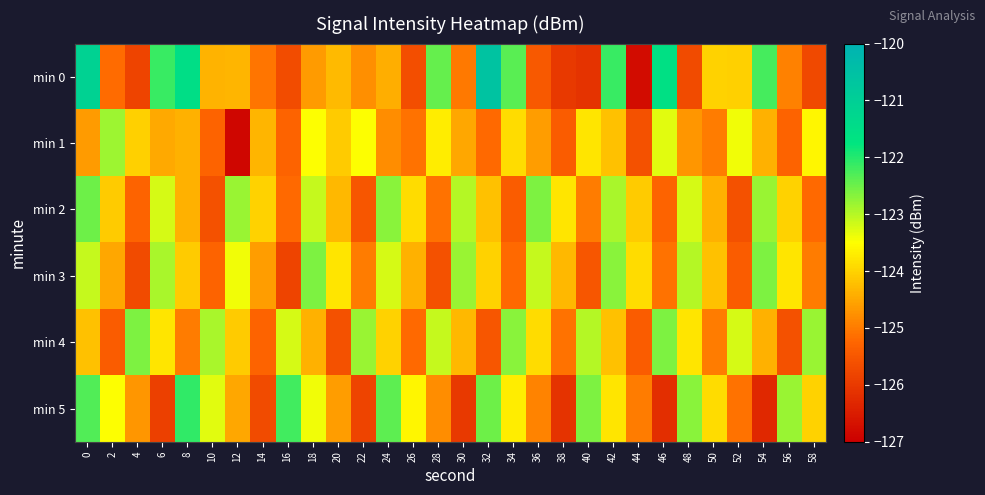

Reading left to right, list all the values displayed in this chart.

min 0: 0=-121.1	2=-125.2	4=-125.8	6=-122.2	8=-121.5	10=-124.4	12=-124.3	14=-125.1	16=-125.7	18=-124.6	20=-124.3	22=-124.8	24=-124.4	26=-125.6	28=-122.4	30=-125.0	32=-120.6	34=-122.4	36=-125.5	38=-126.0	40=-126.1	42=-122.2	44=-126.8	46=-121.6	48=-125.7	50=-124.0	52=-124.0	54=-122.2	56=-124.9	58=-125.7
min 1: 0=-124.6	2=-122.8	4=-124.0	6=-124.5	8=-124.4	10=-125.3	12=-126.9	14=-124.3	16=-125.3	18=-123.5	20=-124.1	22=-123.5	24=-124.8	26=-125.1	28=-123.7	30=-124.5	32=-125.2	34=-123.9	36=-124.6	38=-125.4	40=-123.8	42=-124.2	44=-125.6	46=-123.3	48=-124.7	50=-125.0	52=-123.4	54=-124.4	56=-125.3	58=-123.6
min 2: 0=-122.5	2=-124.1	4=-125.3	6=-123.2	8=-124.4	10=-125.6	12=-122.8	14=-124.0	16=-125.2	18=-123.1	20=-124.3	22=-125.5	24=-122.7	26=-123.9	28=-125.1	30=-123.0	32=-124.2	34=-125.4	36=-122.6	38=-123.8	40=-125.0	42=-122.9	44=-124.1	46=-125.3	48=-123.2	50=-124.4	52=-125.6	54=-122.8	56=-124.0	58=-125.2
min 3: 0=-123.1	2=-124.5	4=-125.7	6=-122.9	8=-124.1	10=-125.3	12=-123.4	14=-124.6	16=-125.8	18=-122.6	20=-123.8	22=-125.0	24=-123.2	26=-124.4	28=-125.6	30=-122.8	32=-124.0	34=-125.2	36=-123.1	38=-124.3	40=-125.5	42=-122.7	44=-123.9	46=-125.1	48=-123.0	50=-124.2	52=-125.4	54=-122.6	56=-123.8	58=-125.0
min 4: 0=-124.2	2=-125.4	4=-122.6	6=-123.8	8=-125.0	10=-122.9	12=-124.1	14=-125.3	16=-123.2	18=-124.4	20=-125.6	22=-122.8	24=-124.0	26=-125.2	28=-123.1	30=-124.3	32=-125.5	34=-122.7	36=-123.9	38=-125.1	40=-123.0	42=-124.2	44=-125.4	46=-122.6	48=-123.8	50=-125.0	52=-123.2	54=-124.4	56=-125.6	58=-122.8
min 5: 0=-122.3	2=-123.5	4=-124.7	6=-125.9	8=-122.1	10=-123.3	12=-124.5	14=-125.7	16=-122.2	18=-123.4	20=-124.6	22=-125.8	24=-122.4	26=-123.6	28=-124.8	30=-126.0	32=-122.5	34=-123.7	36=-124.9	38=-126.1	40=-122.6	42=-123.8	44=-125.0	46=-126.2	48=-122.7	50=-123.9	52=-125.1	54=-126.3	56=-122.8	58=-124.0